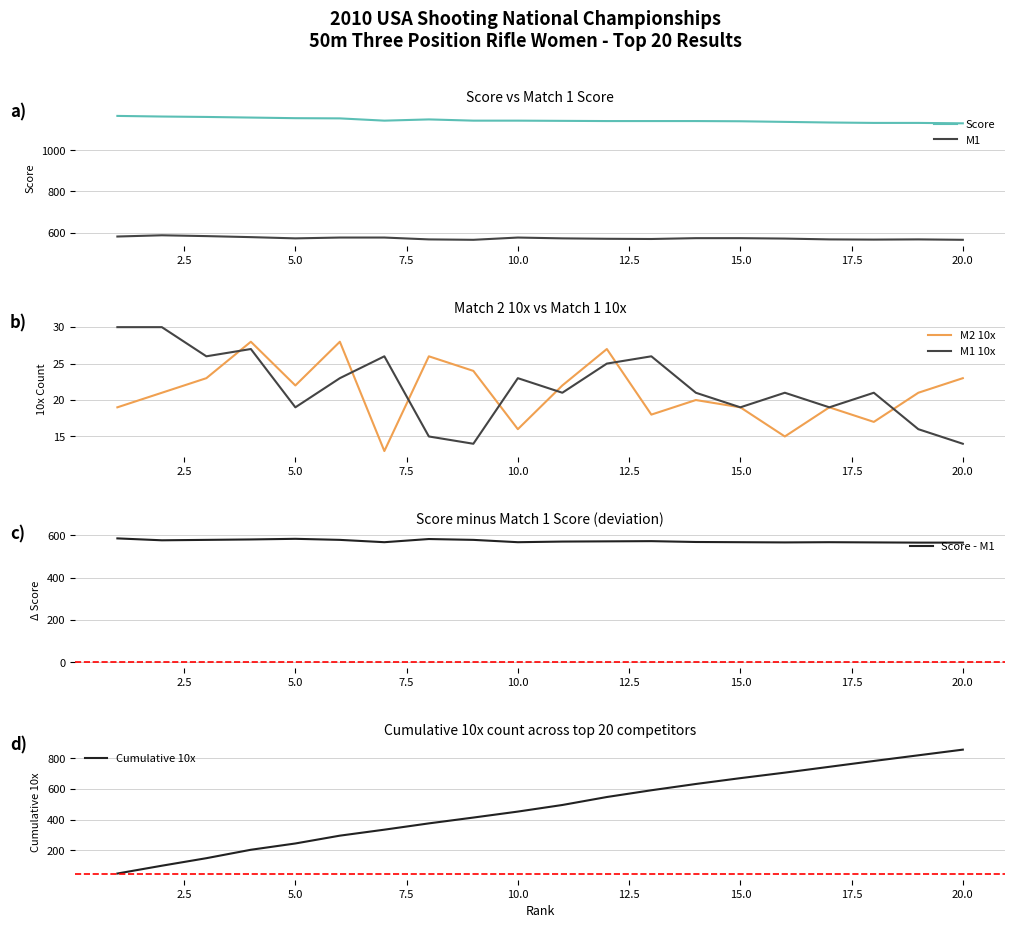

What is the lowest value of the M1 10x series?

14